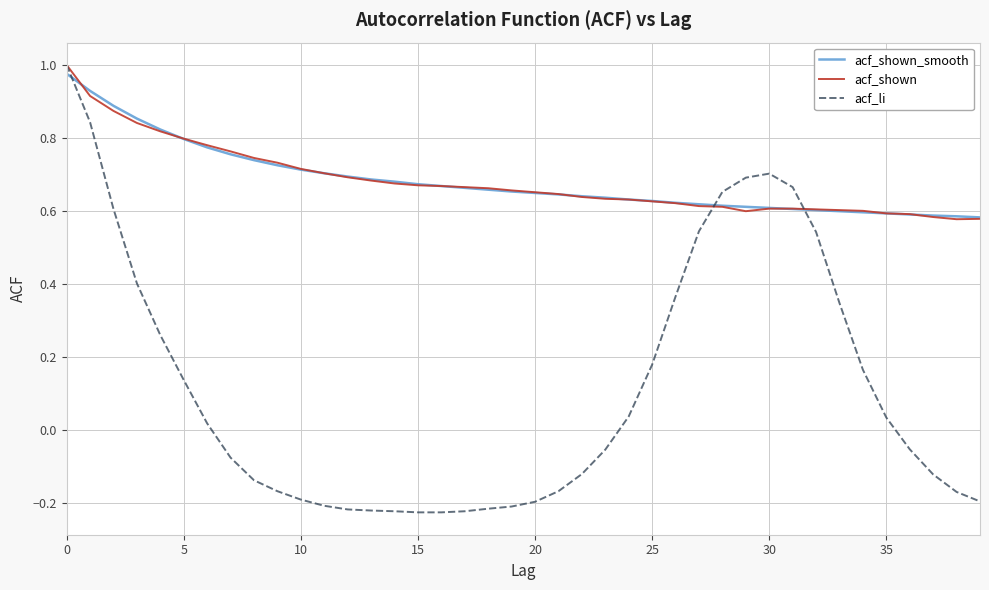

Which series has the widest spread of values?

acf_li